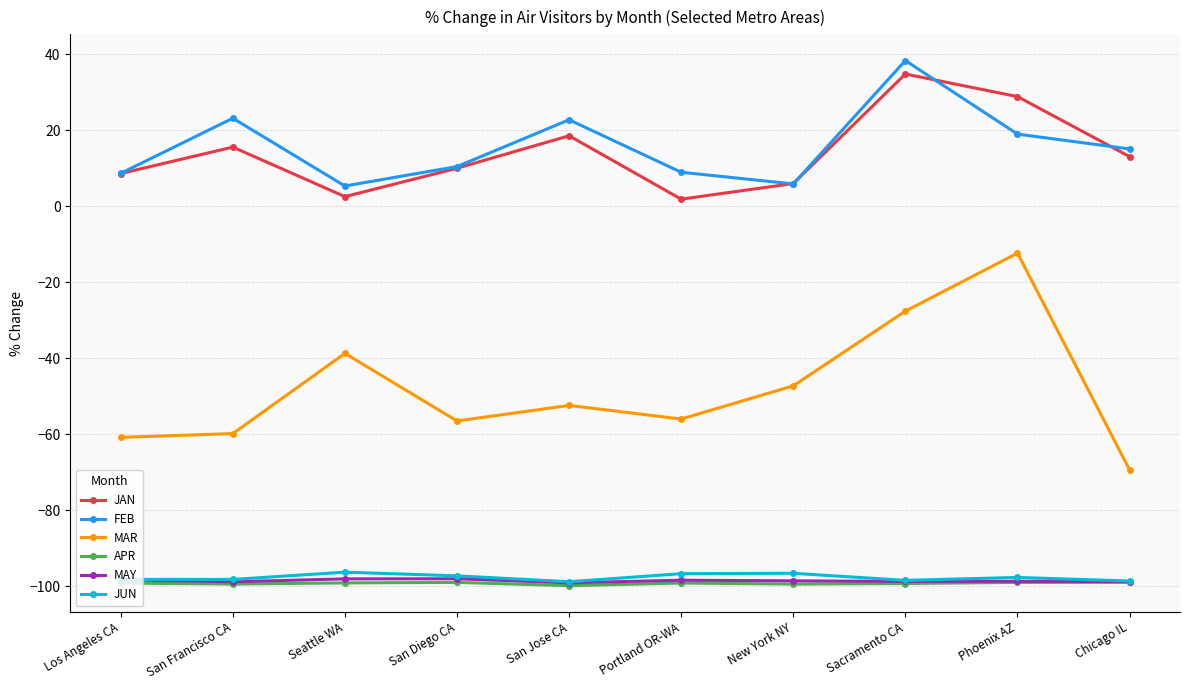

What is the difference between the highest and lowest values at Phoenix AZ?

127.9